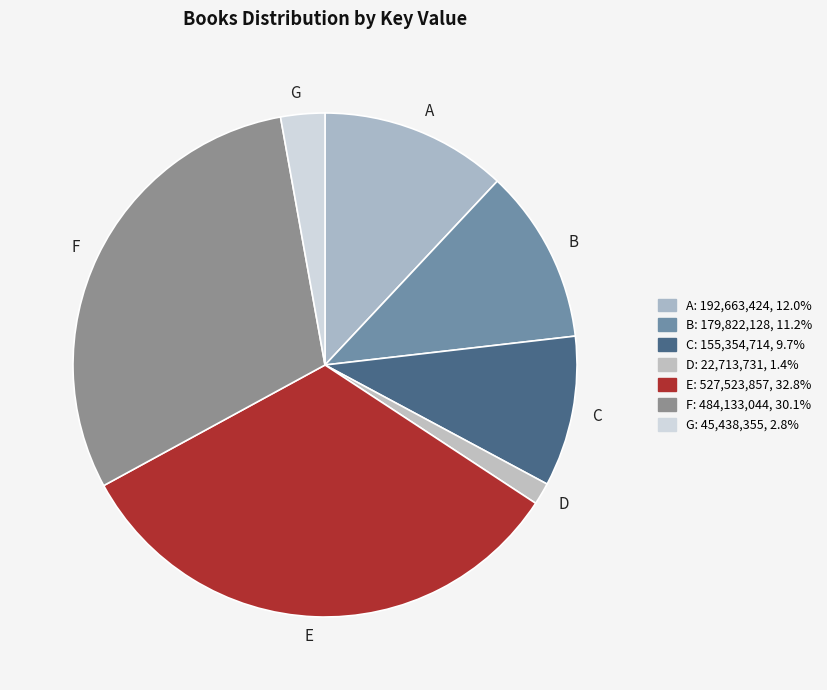

How many segments does this pie chart have?

7